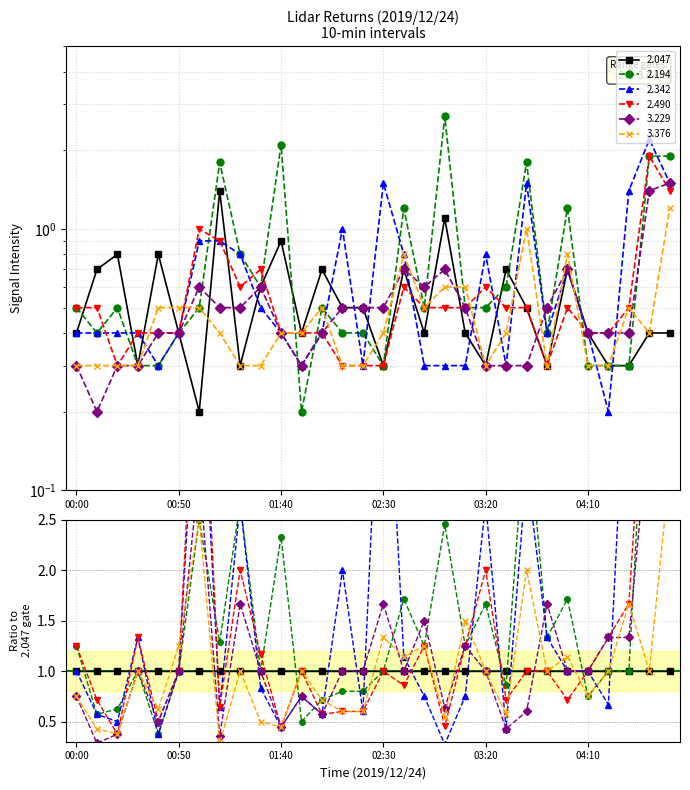

What is the difference between the 2.194 values at 01:00 and 04:30?

0.2